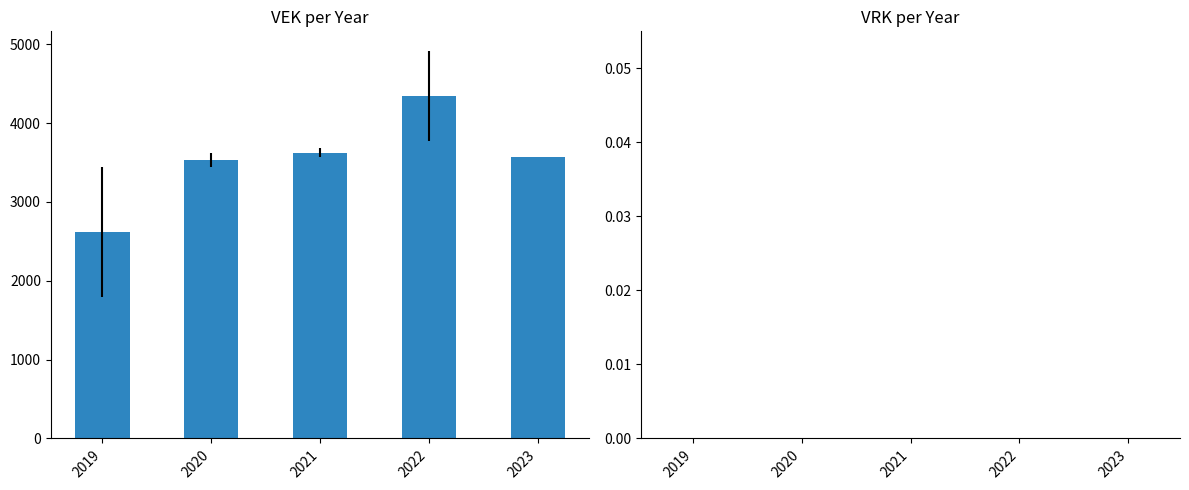

Reading left to right, list all the values displayed in this chart.

2019=2616.0	2020=3533.4	2021=3625.0	2022=4342.9	2023=3564.0